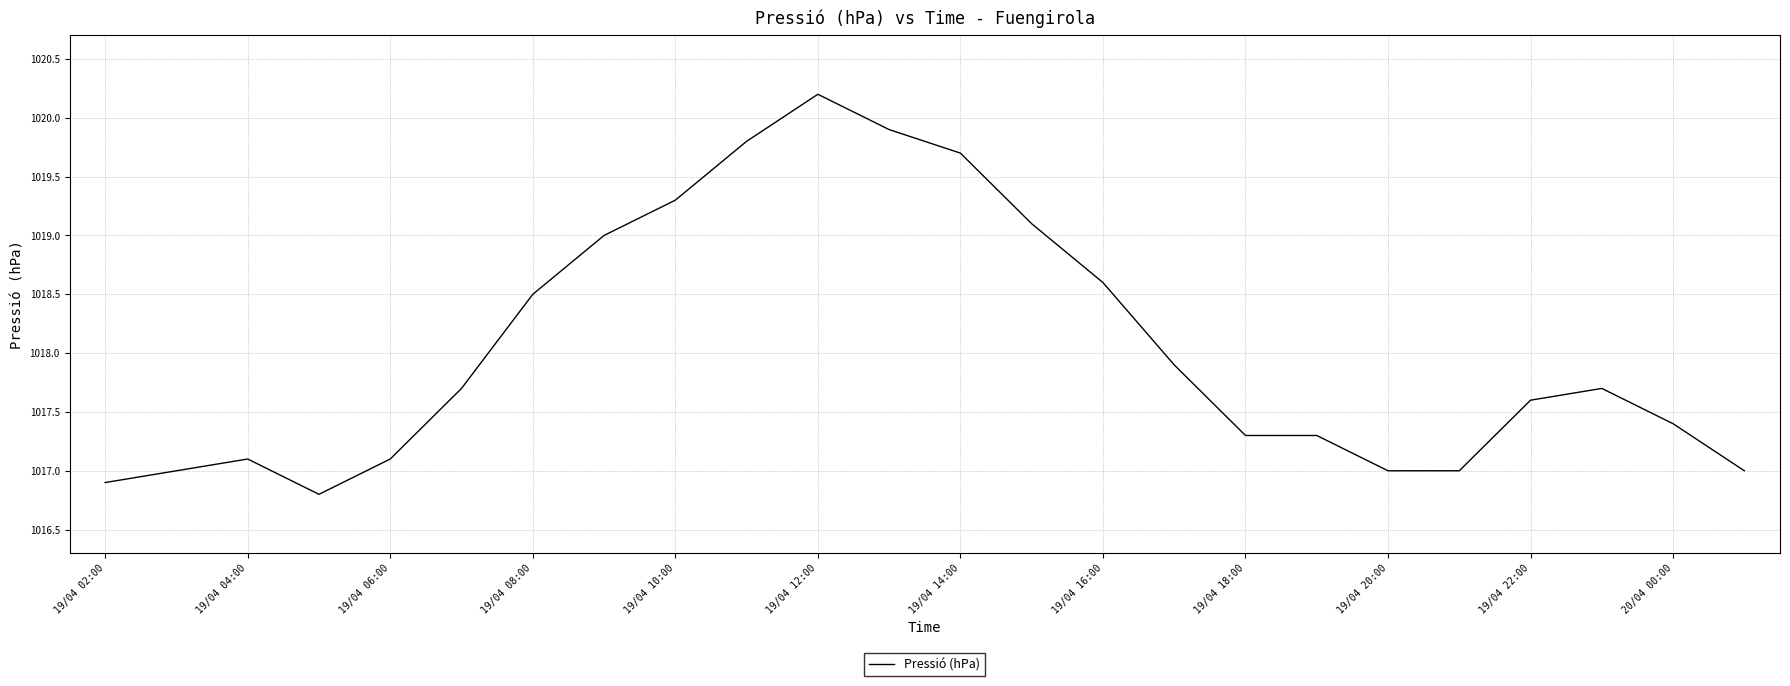

Reading left to right, what are all the values shown in this chart?

1016.9	1017.0	1017.1	1016.8	1017.1	1017.7	1018.5	1019.0	1019.3	1019.8	1020.2	1019.9	1019.7	1019.1	1018.6	1017.9	1017.3	1017.3	1017.0	1017.0	1017.6	1017.7	1017.4	1017.0